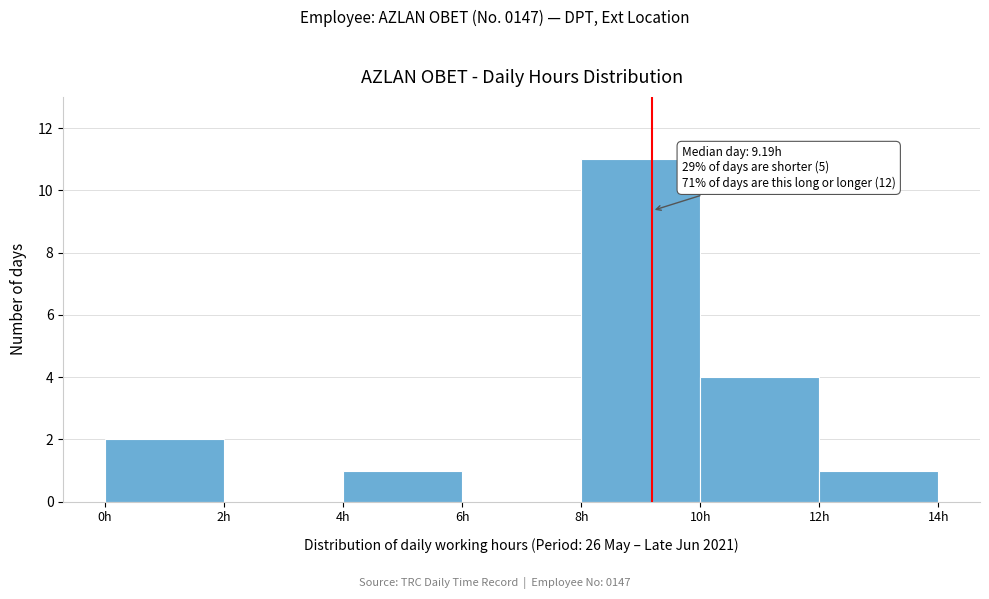

Over which range of the x-axis is the bar tallest?

8 to 10